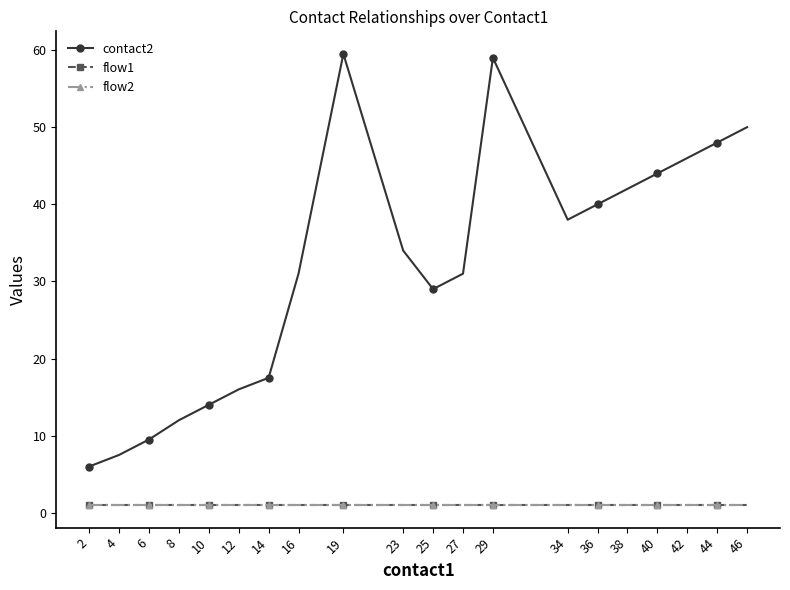

At which label does flow1 reach its peak?

2